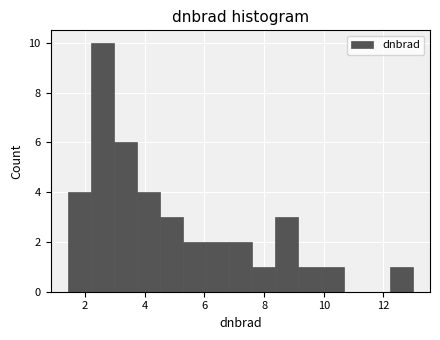

Read against the x-axis, roughly where is the centre of the tallest bar?

2.6